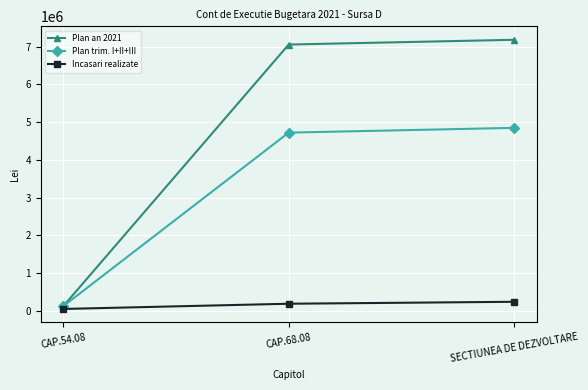

Reading right to left, list all the values displayed in this chart.

Plan an 2021: 7182700	7056700	126000
Plan trim. I+II+III: 4849100	4723100	126000
Incasari realizate: 241350	189761	51589